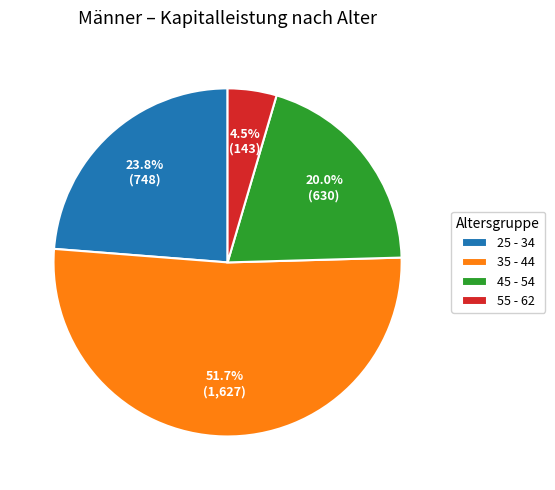

What is the largest slice in the pie chart?

35 - 44